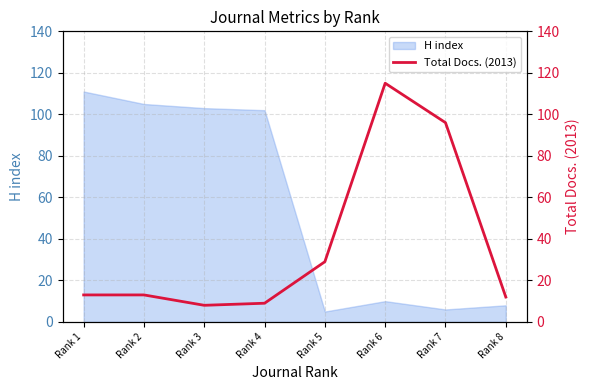

True or false: H index has a value of 10 at Rank 6.

True